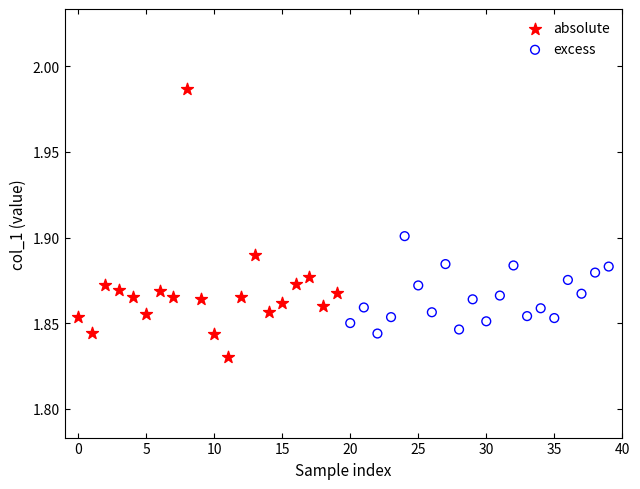

Which series has the widest spread of Y values?

absolute